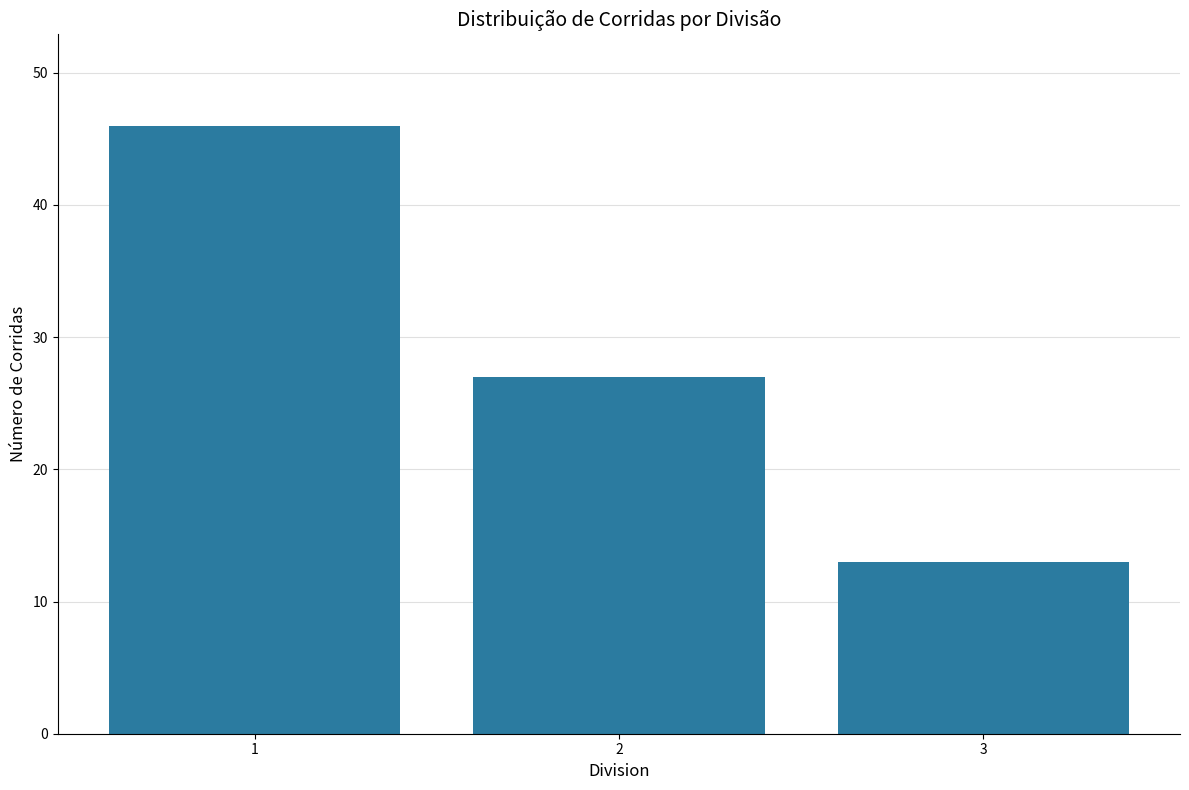

What is the average value?

29